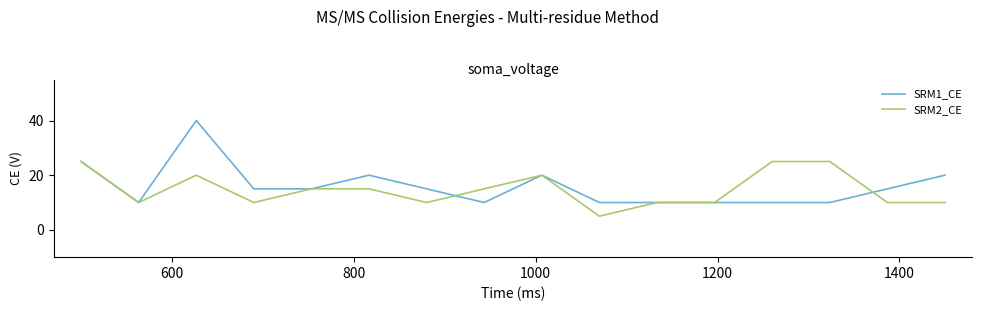

Which series has the widest spread of values?

SRM1_CE